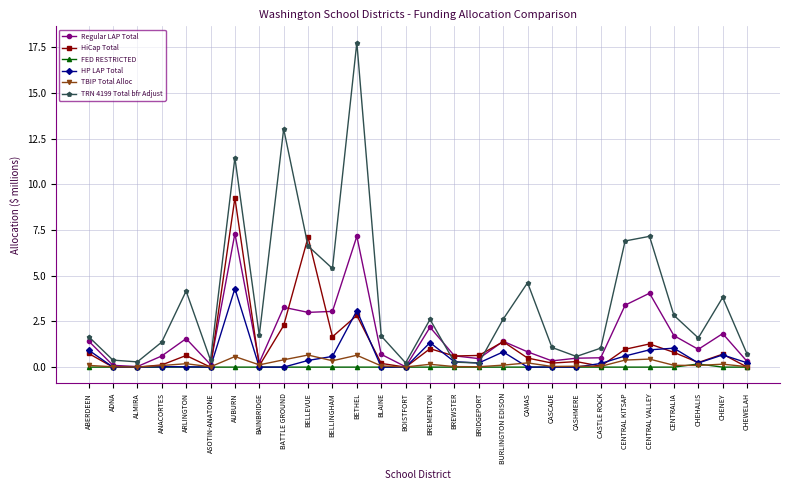

How many lines are shown in the chart?

6